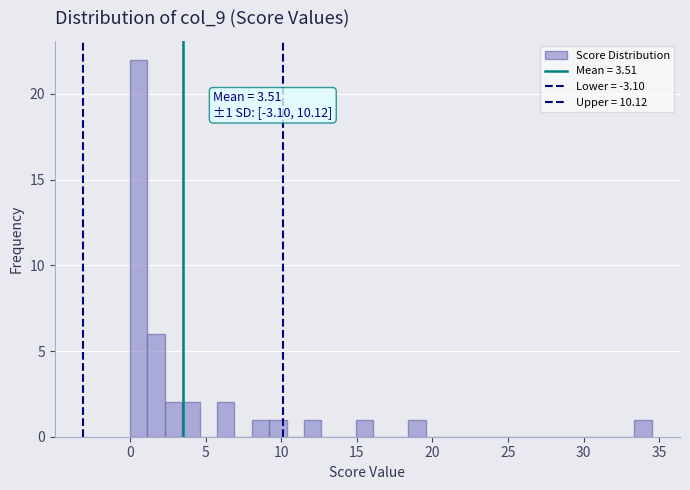

Read against the x-axis, roughly where is the centre of the tallest bar?

0.5